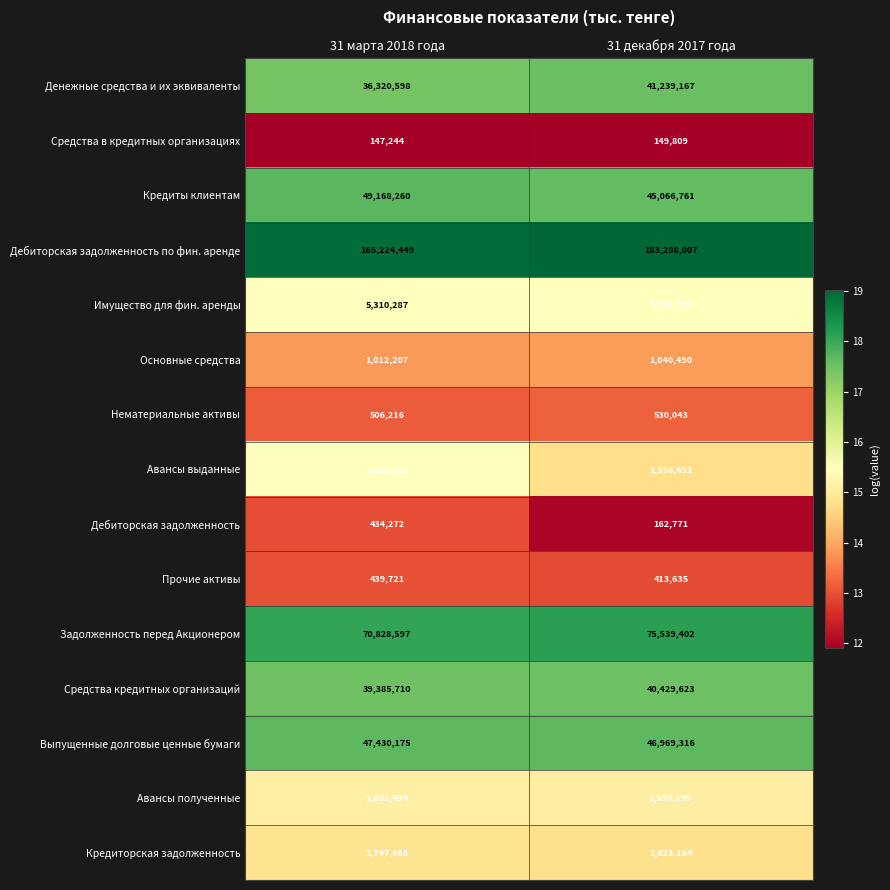

Rank the series at 31 марта 2018 года from lowest to highest value.

Средства в кредитных организациях, Дебиторская задолженность, Прочие активы, Нематериальные активы, Основные средства, Кредиторская задолженность, Авансы полученные, Авансы выданные, Имущество для фин. аренды, Денежные средства и их эквиваленты, Средства кредитных организаций, Выпущенные долговые ценные бумаги, Кредиты клиентам, Задолженность перед Акционером, Дебиторская задолженность по фин. аренде